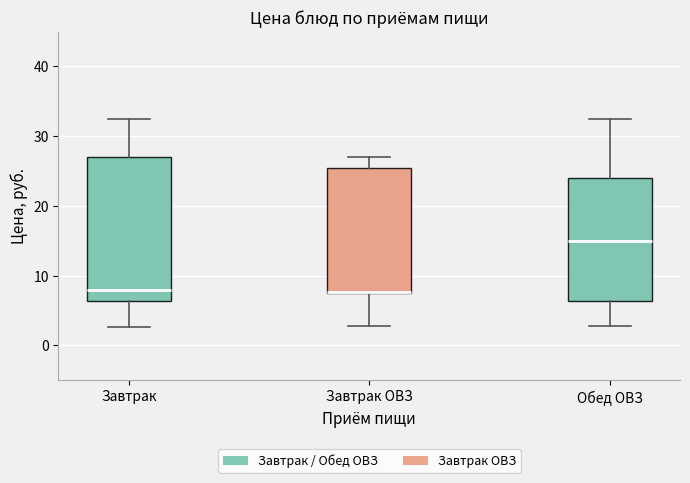

Reading left to right, read every box against the y-axis: the position of its median line, the range the box covers, and the ends of its whiskers. The values are not printed on the chart, so give them approximately, as read against the axis.

Завтрак: median 8, box 6 to 27, whiskers 3 to 32
Завтрак ОВЗ: median 8 (drawn on the box's lower edge), box 8 to 25, whiskers 3 to 27
Обед ОВЗ: median 15, box 6 to 24, whiskers 3 to 32